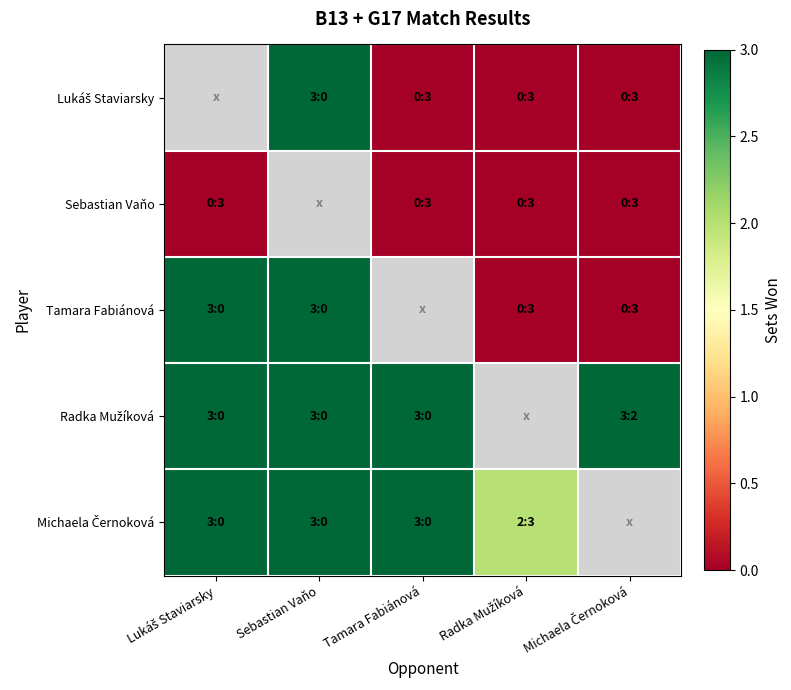

How many data points in Michaela Černoková are less than 3?

1